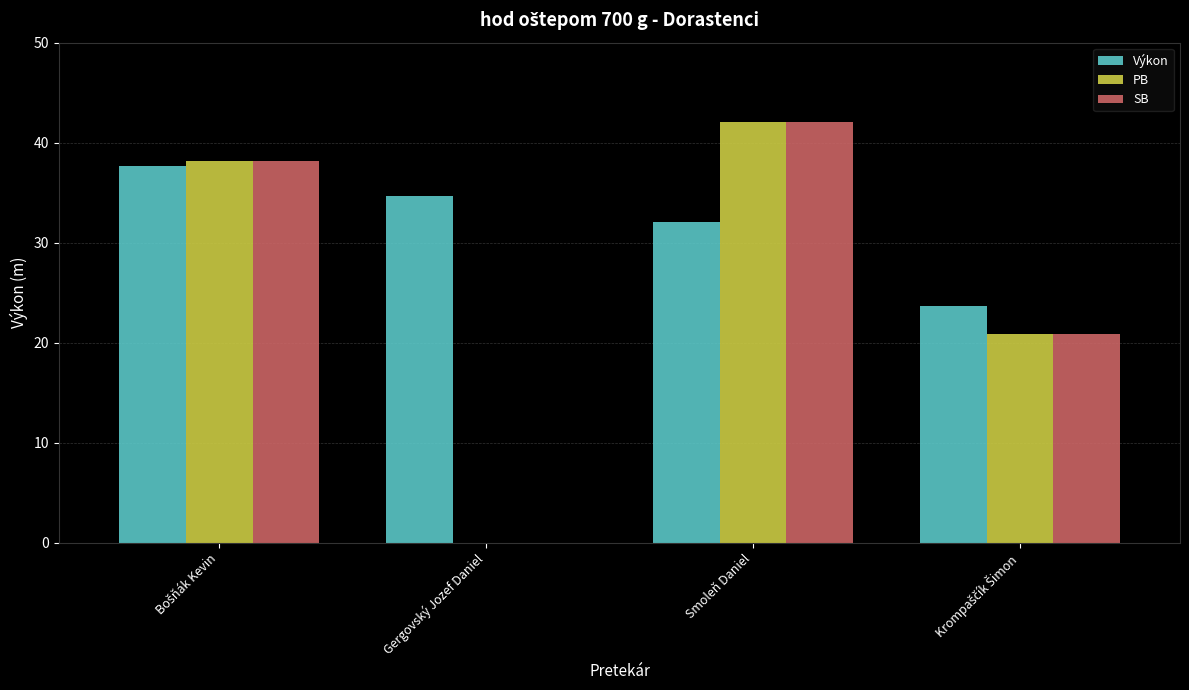

Which series has the largest total across all categories?

Výkon